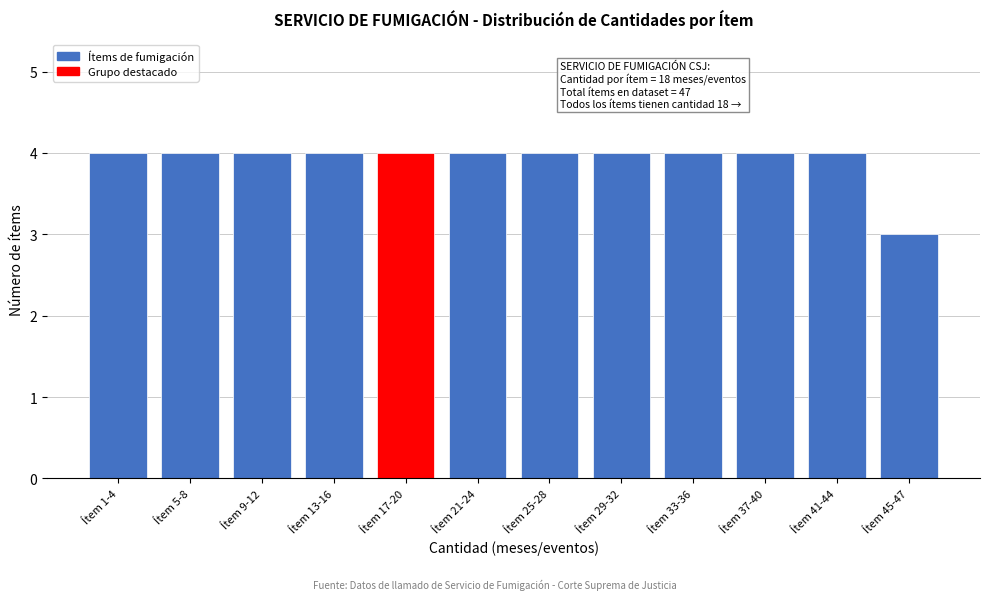

Reading left to right, transcribe all the data shown in this chart.

4	4	4	4	4	4	4	4	4	4	4	3